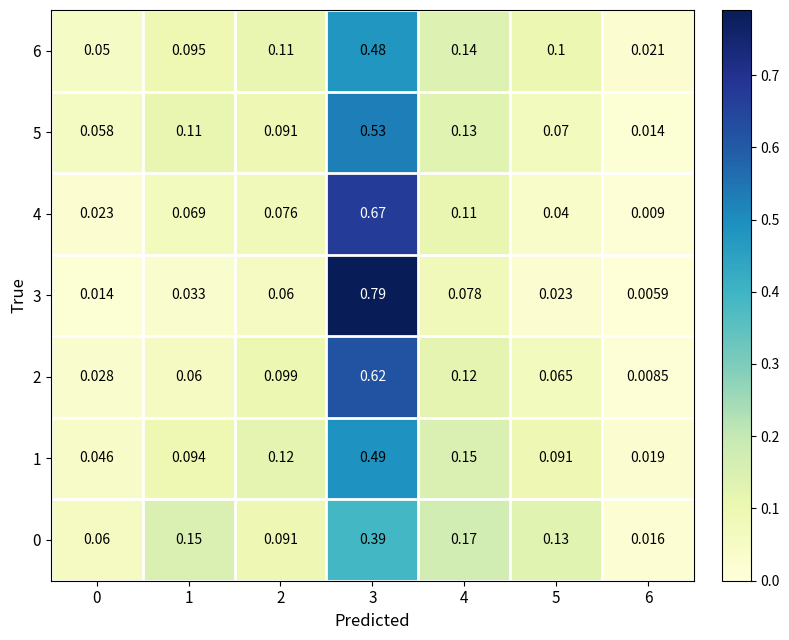

How many distinct data groups are displayed?

7